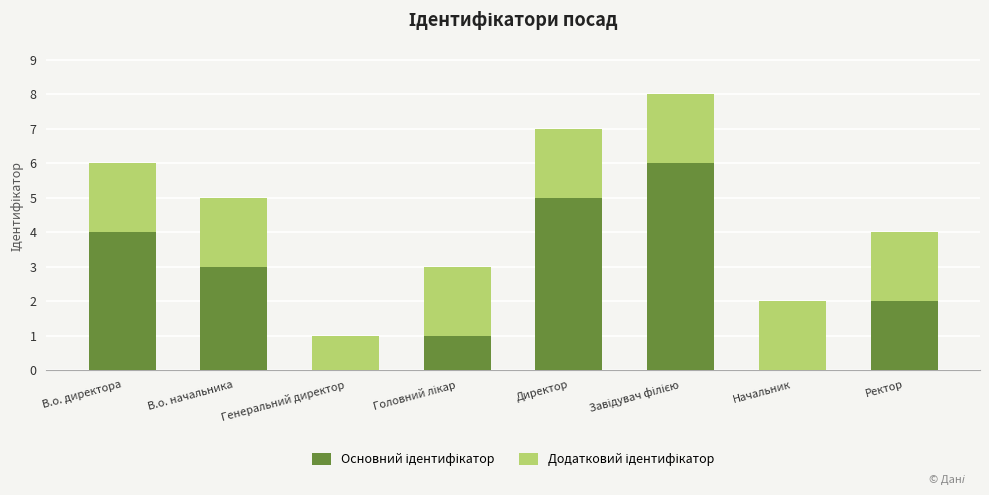

The value of Основний ідентифікатор at В.о. директора is 6. True or false?

False